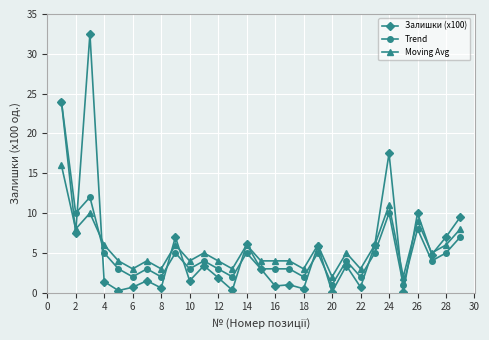

What is the lowest value of the Залишки (x100) series?

0.1